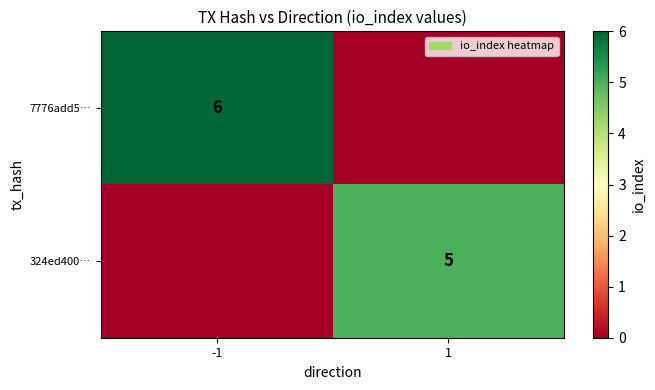

Is the value of 324ed400… at 1 greater than the value of 7776add5… at -1?

No